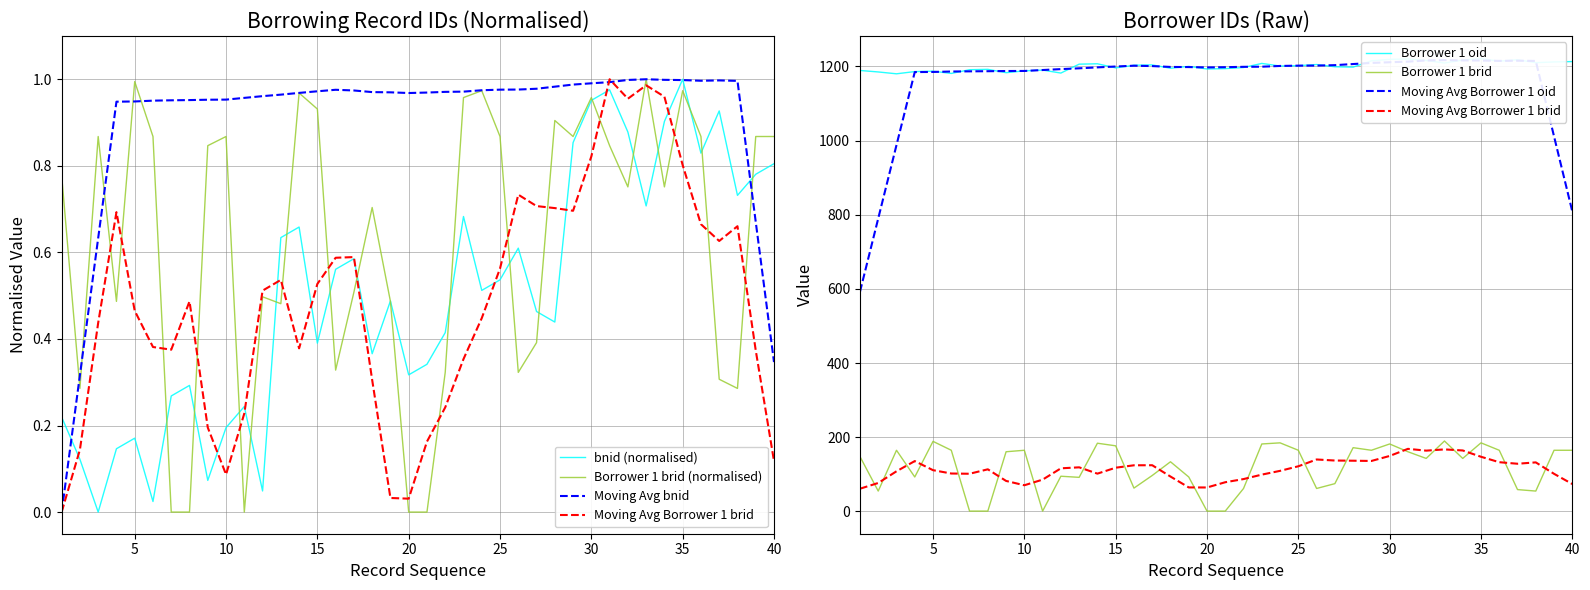

What is the difference between the maximum and minimum values in the bnid series?

1.0